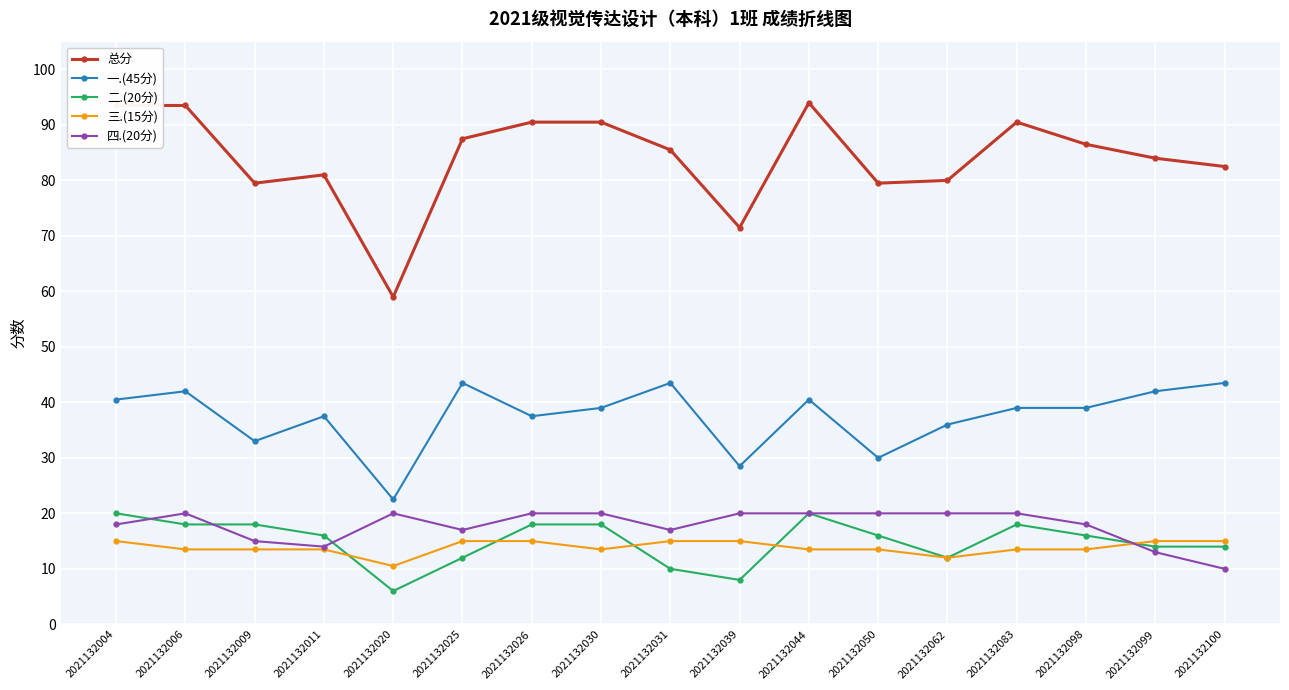

Is it true that 一.(45分) equals 11.9 at 2021132026?

False